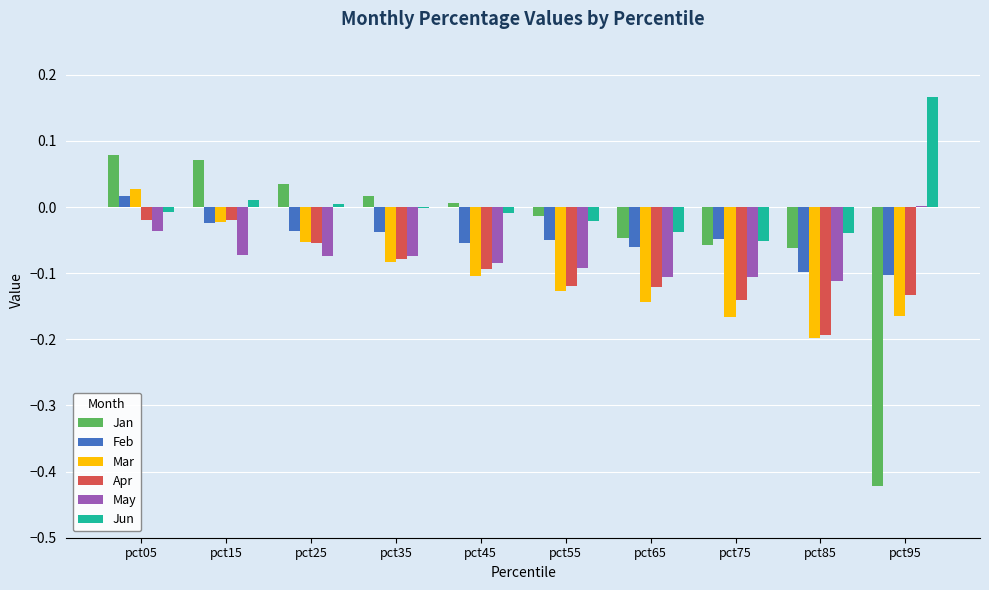

At which label does Jan first exceed 0?

pct05